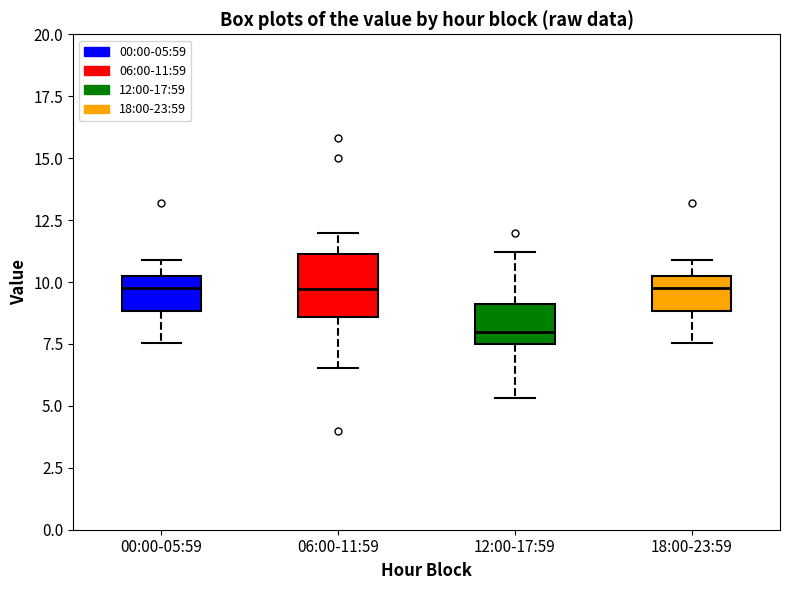

Where does the upper whisker of the box for 12:00-17:59 end on the y-axis? The values are not printed on the chart, so give them approximately, as read against the axis.

11.0